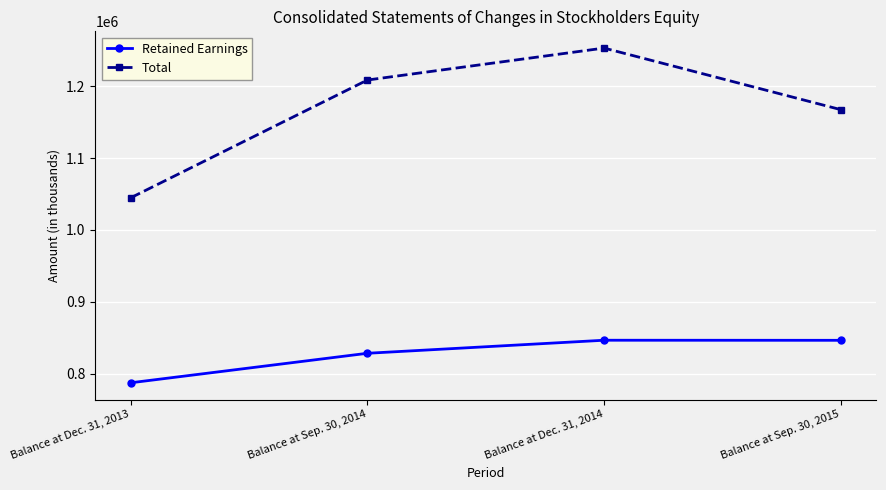

True or false: Total and Retained Earnings cross at least once.

False